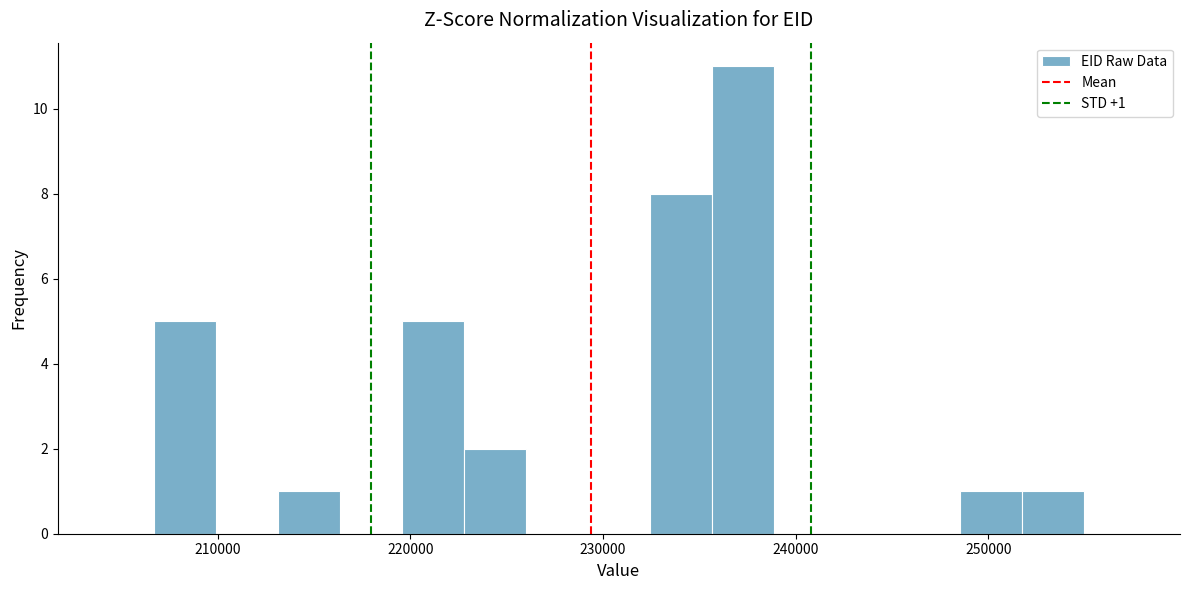

Read against the x-axis, roughly where is the centre of the tallest bar?

237000